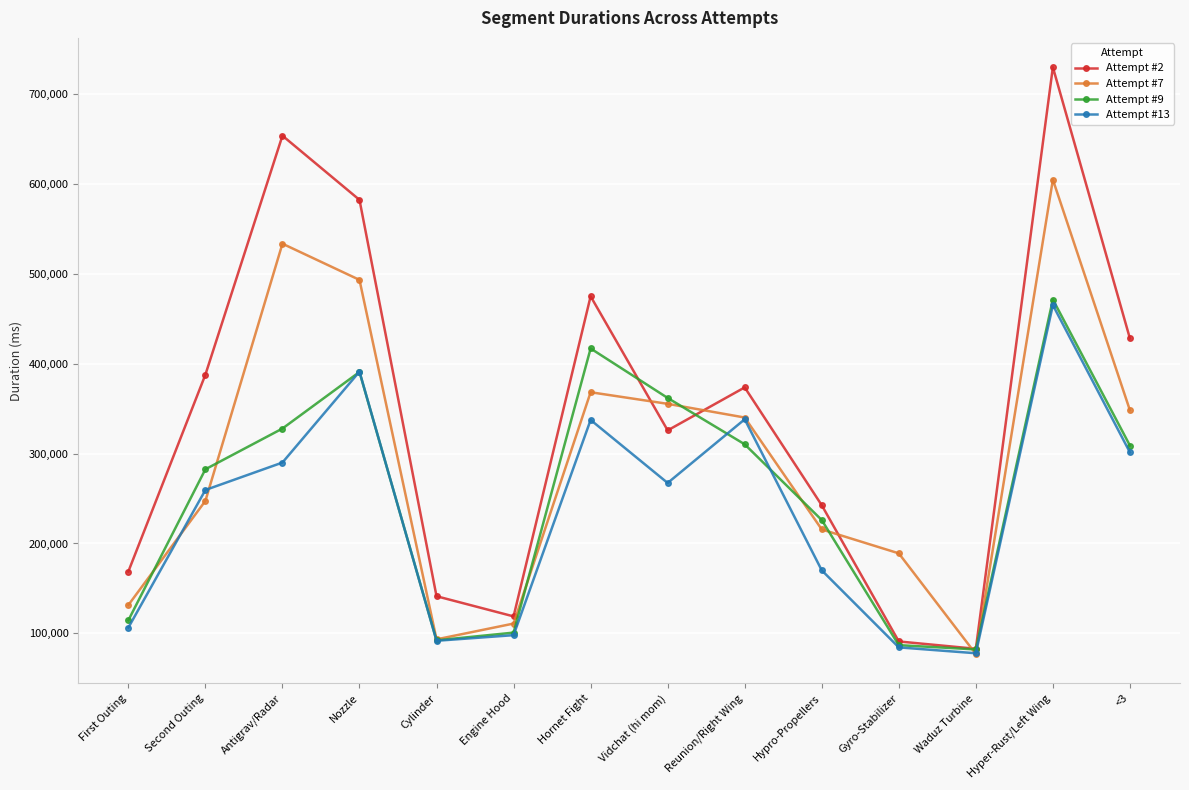

What is the value of the Attempt #9 point at the 7th from the left?

416881